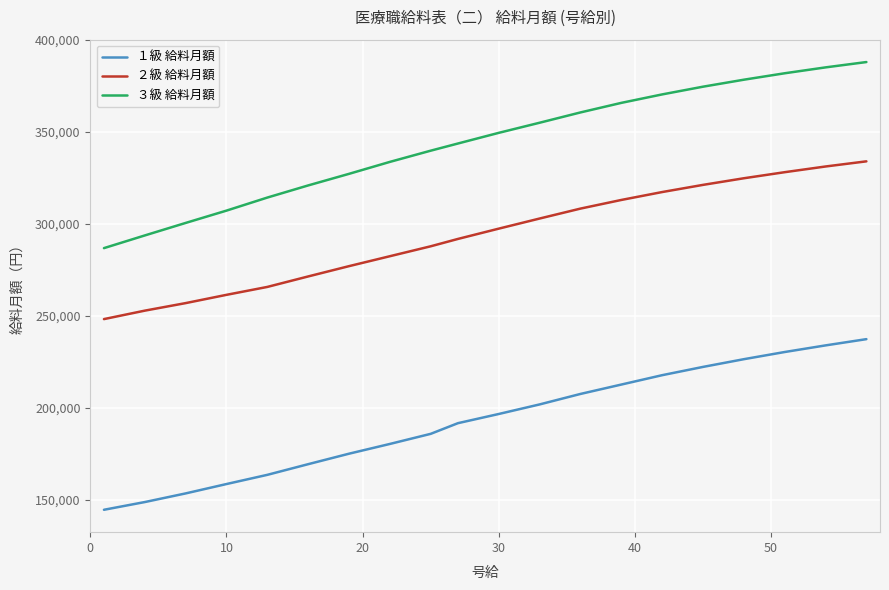

Which series has the widest spread of values?

３級 給料月額